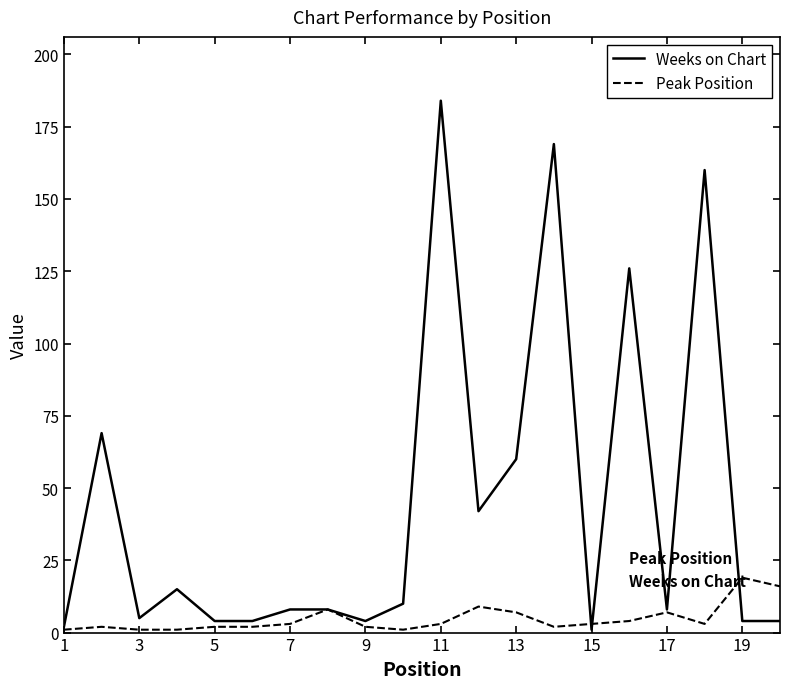

What is the greatest value displayed?

184